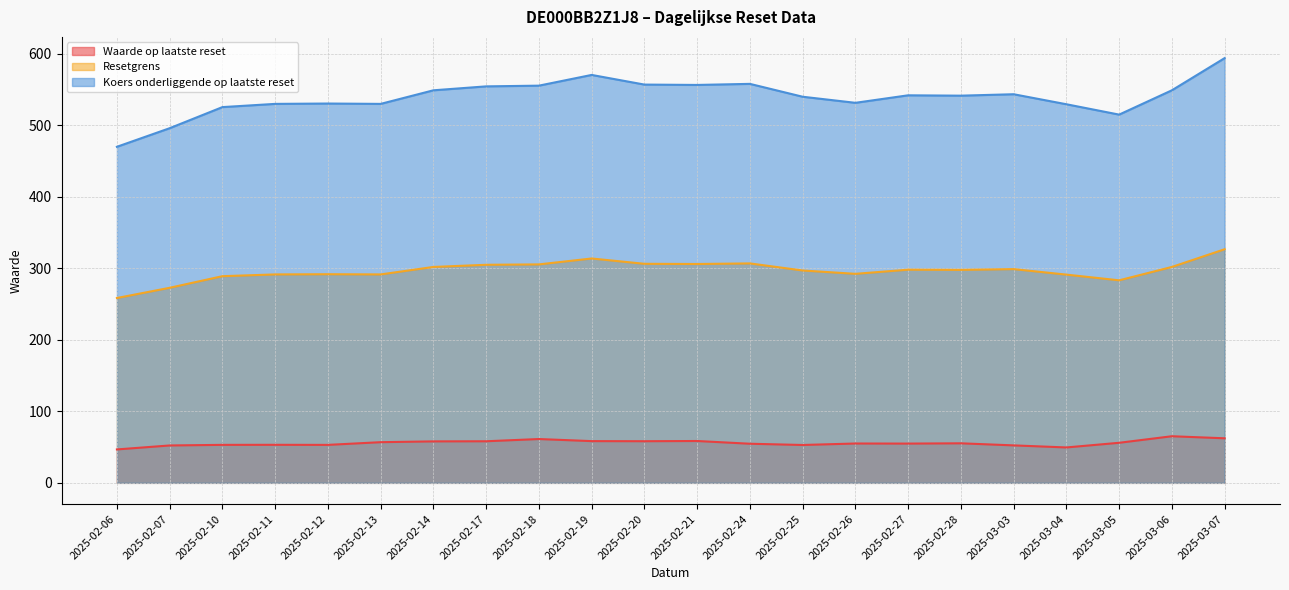

How many series are shown in this chart?

3